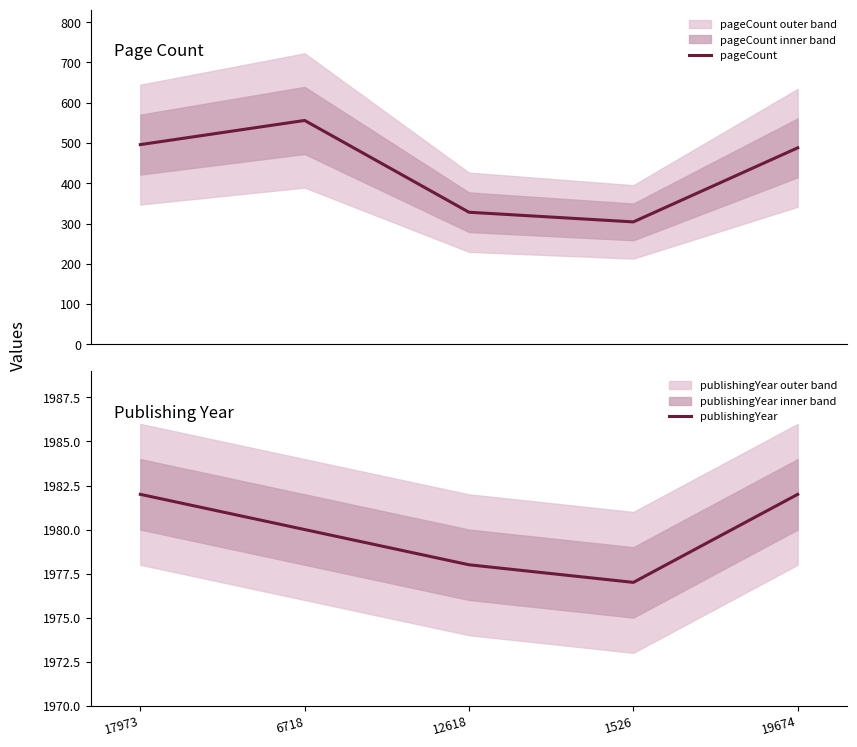

What is the value of the publishingYear point at the 1st from the left?

1982